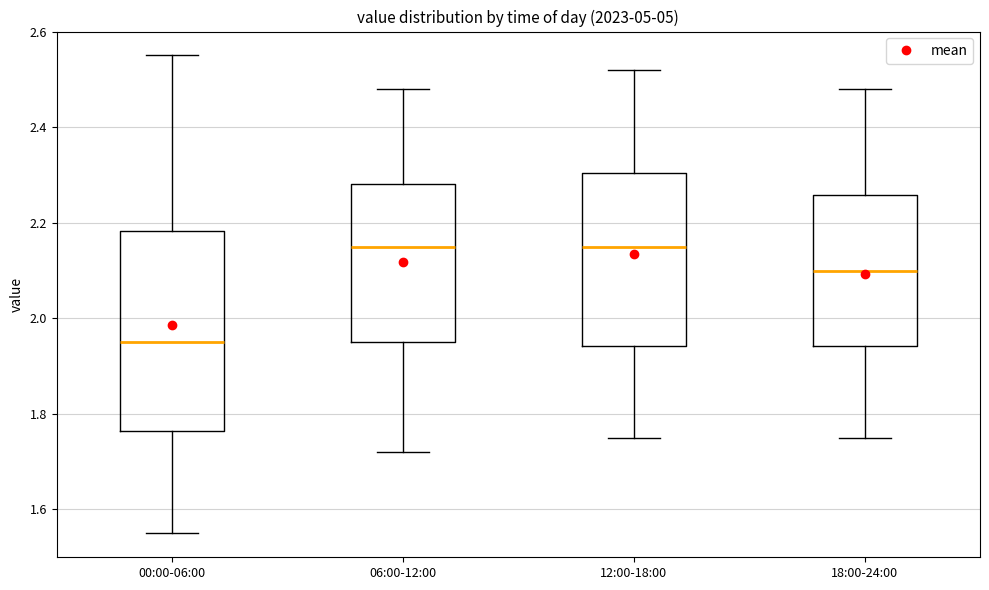

Which box is the tallest, from its lower edge to its upper edge?

00:00-06:00